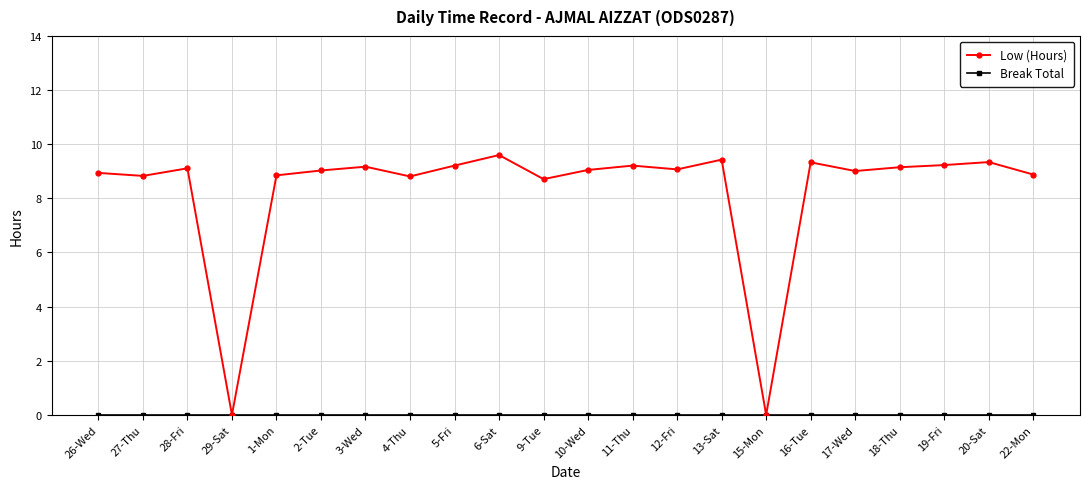

Which series has the widest spread of values?

Low (Hours)